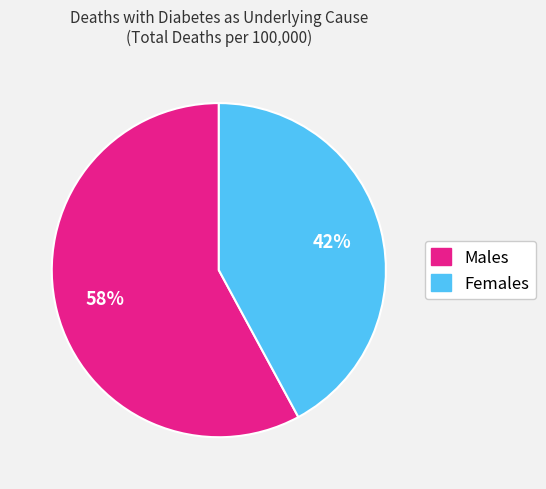

Do Females and Males together represent more than half of the pie?

Yes